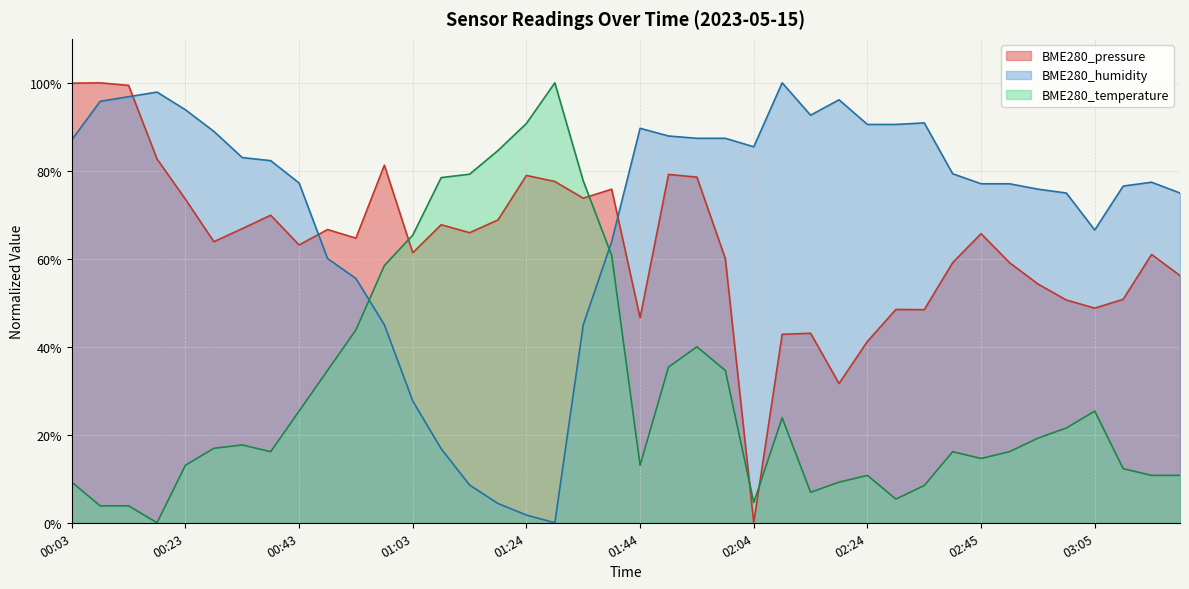

What is the total value across all series at 02:40?

154.6